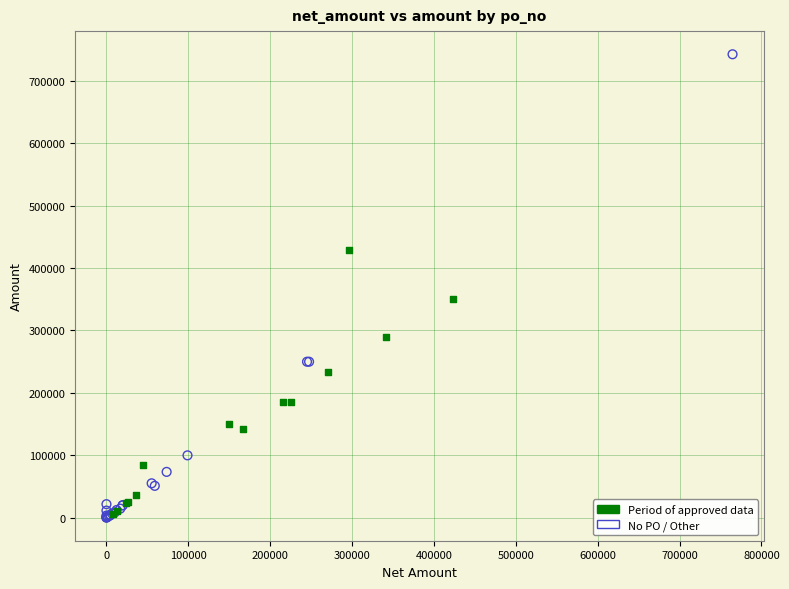

Which series contains the highest Y value?

No PO / Other